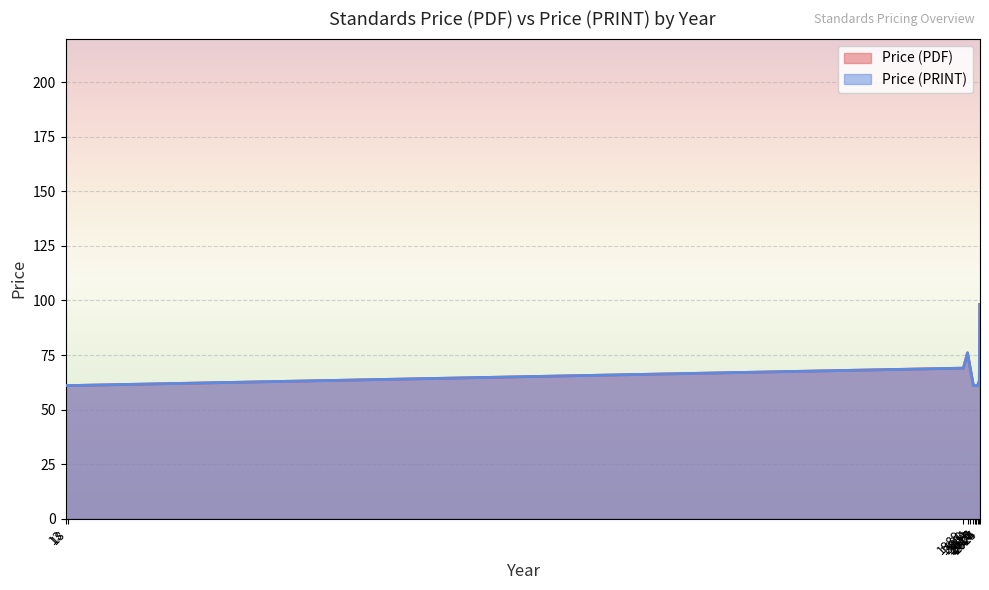

What are all the series names shown in the legend?

Price (PDF), Price (PRINT)